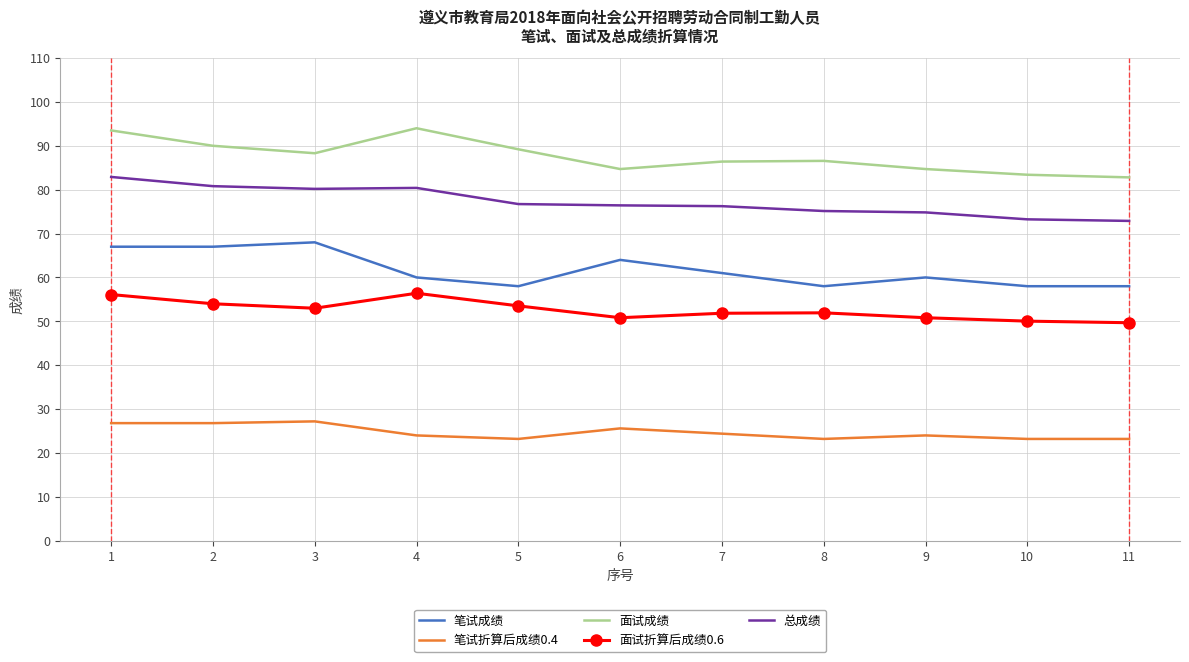

Which category has the highest value in the 总成绩 series?

1